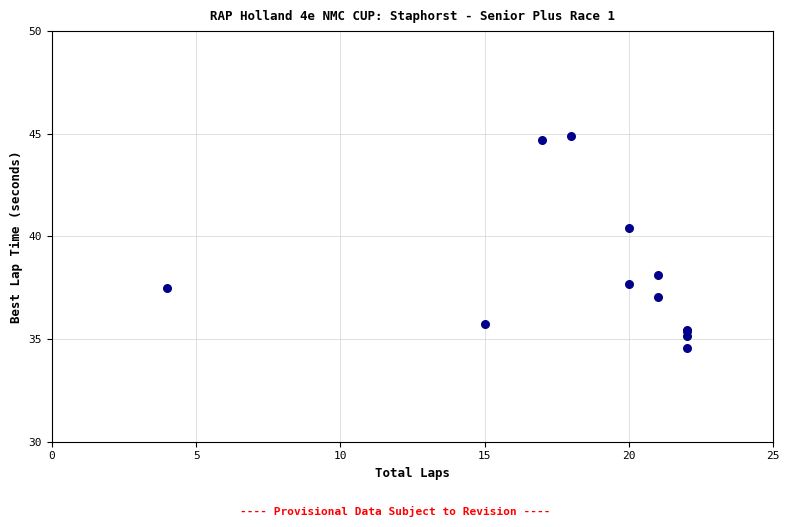

What Y value in the scatter plot is closest to 39?

38.1